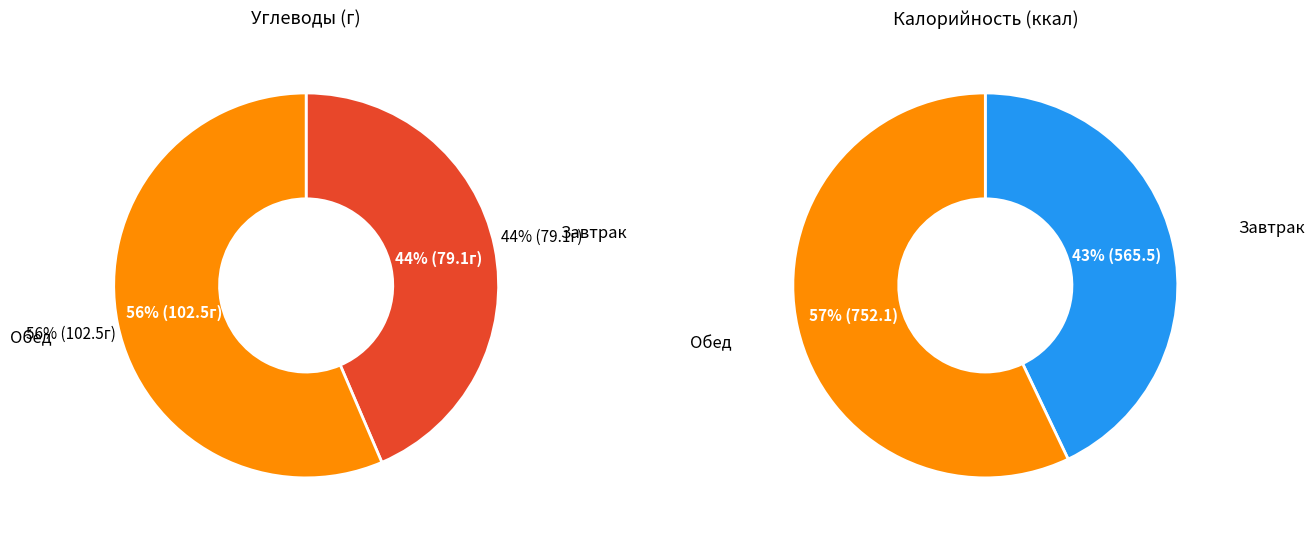

Rank the categories by value from highest to lowest.

Обед, Завтрак